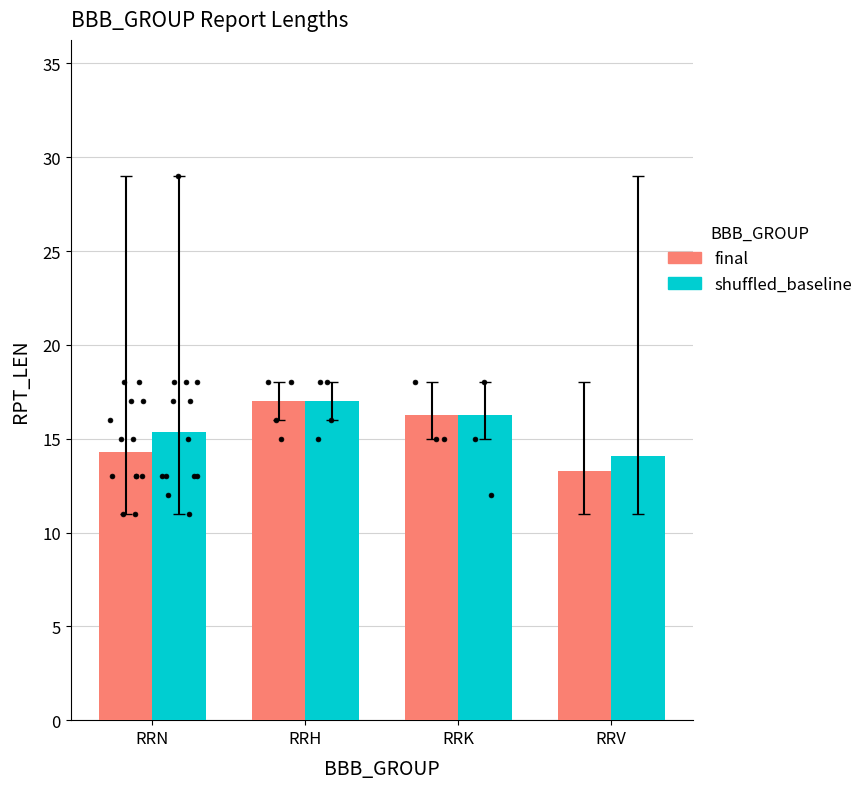

At how many categories does at least one series exceed 14?

4